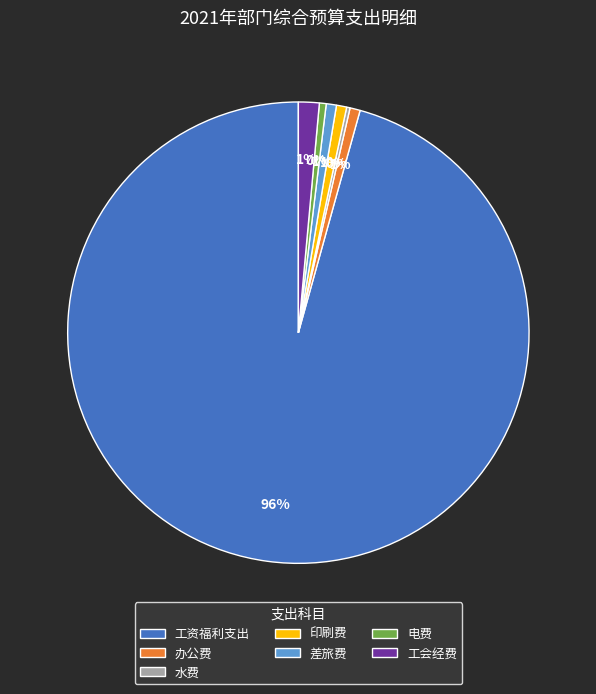

What is the largest slice in the pie chart?

工资福利支出